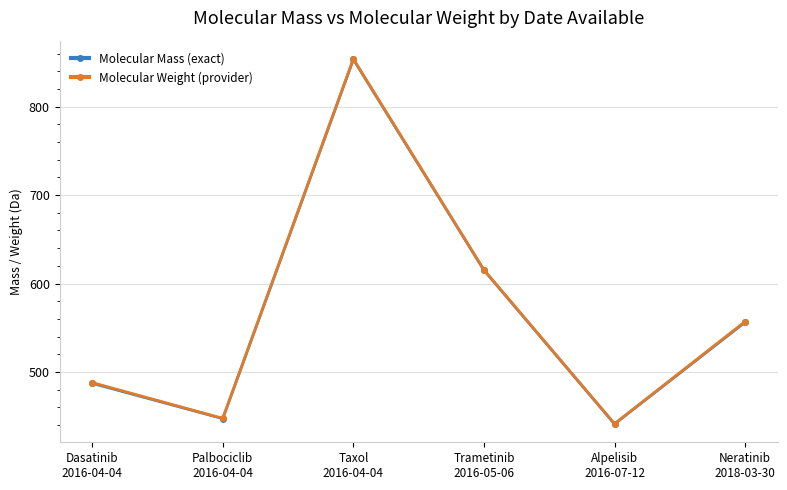

Which series changed the most between Taxol
2016-04-04 and Trametinib
2016-05-06?

Molecular Weight (provider)